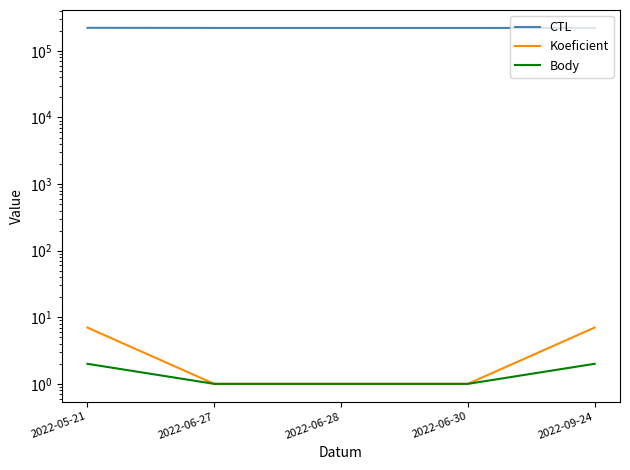

At which category is the sum across all series the highest?

2022-05-21